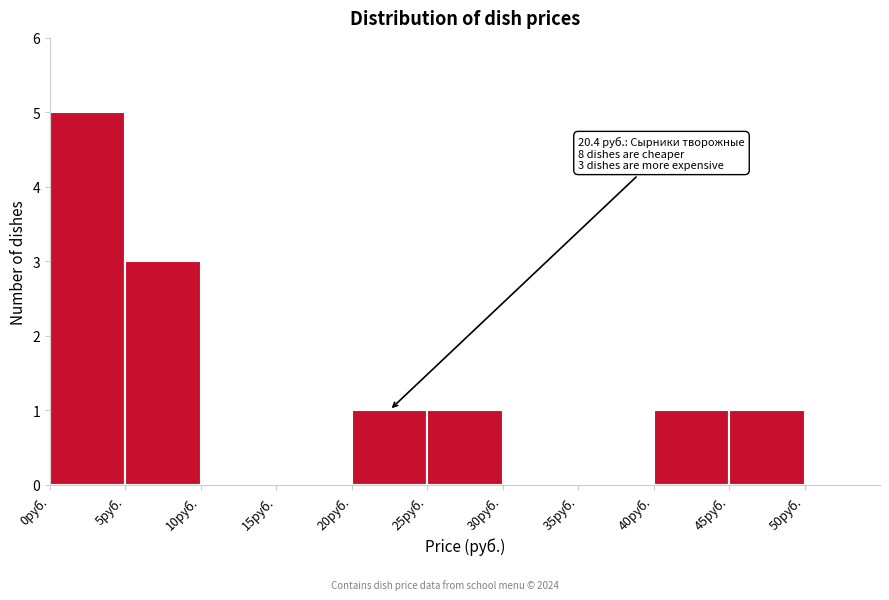

Over which range of the x-axis is the bar tallest?

0 to 5